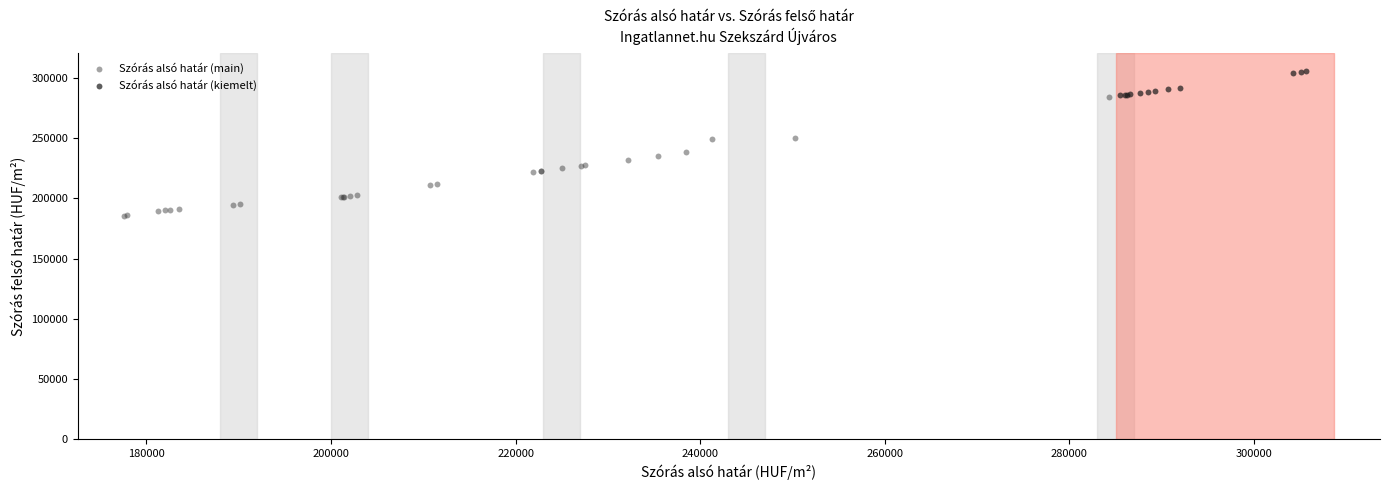

What are all the series names shown in the legend?

Szórás alsó határ (main), Szórás alsó határ (kiemelt)